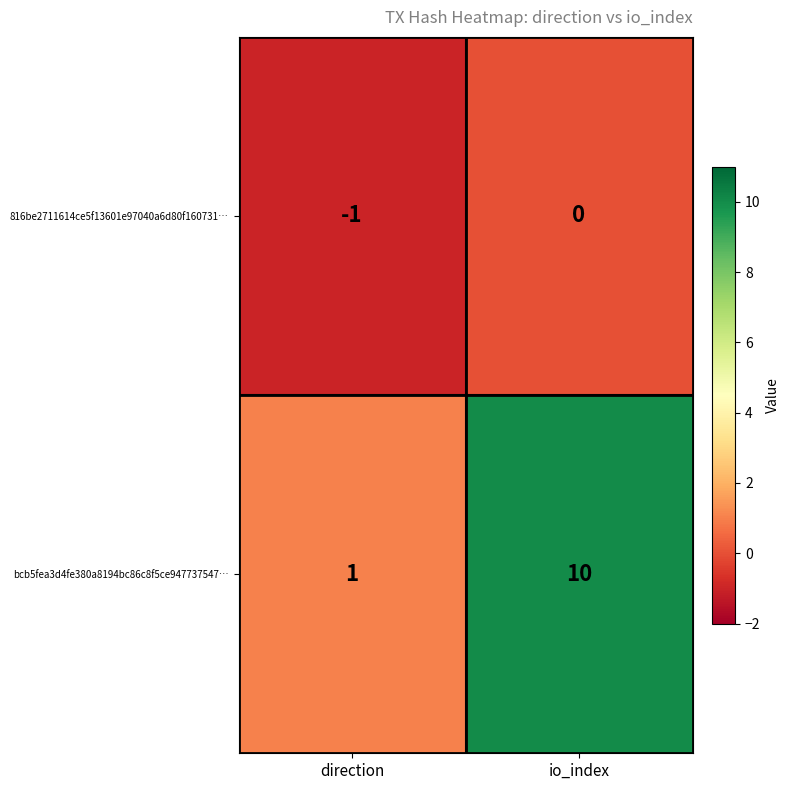

Is it true that 816be2711614ce5f13601e97040a6d80f160731… equals -1 at direction?

True